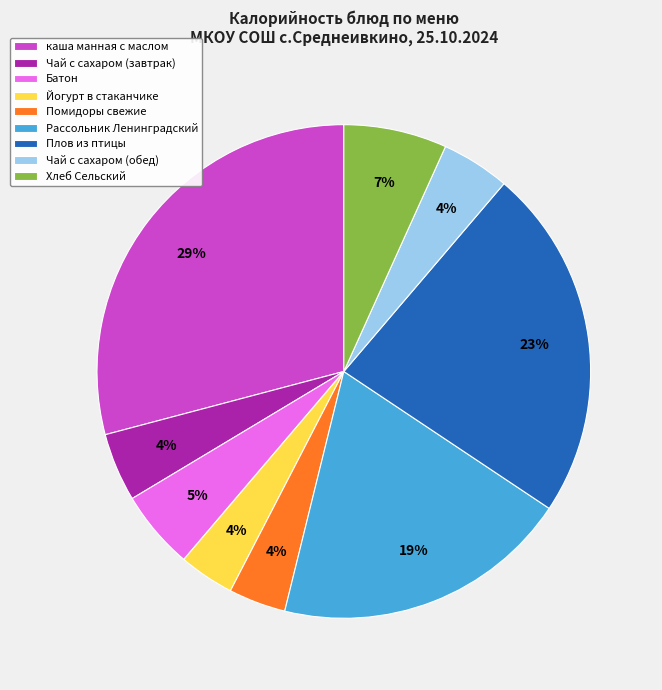

Is the sum of Плов из птицы and Йогурт в стаканчике greater than half?

No